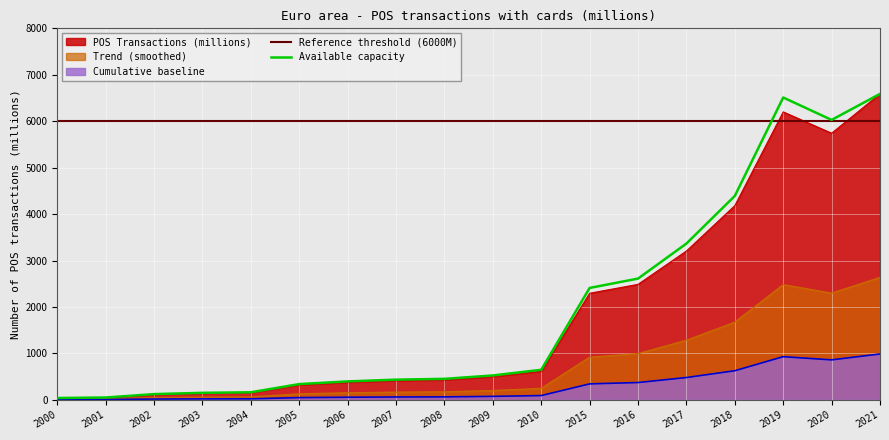

The Available capacity series shows 50.8 at 2001. True or false?

True